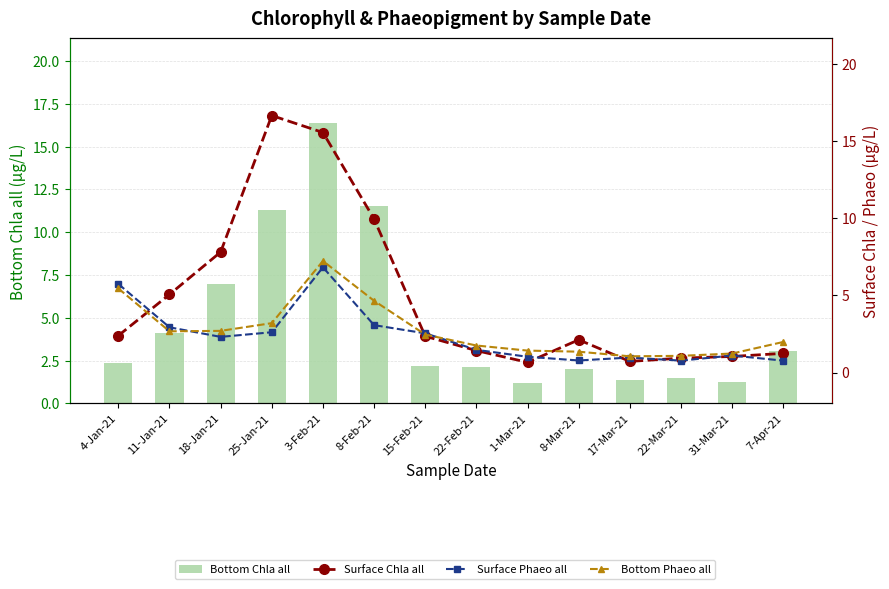

The Bottom Chla all series shows 1.7 at 7-Apr-21. True or false?

False